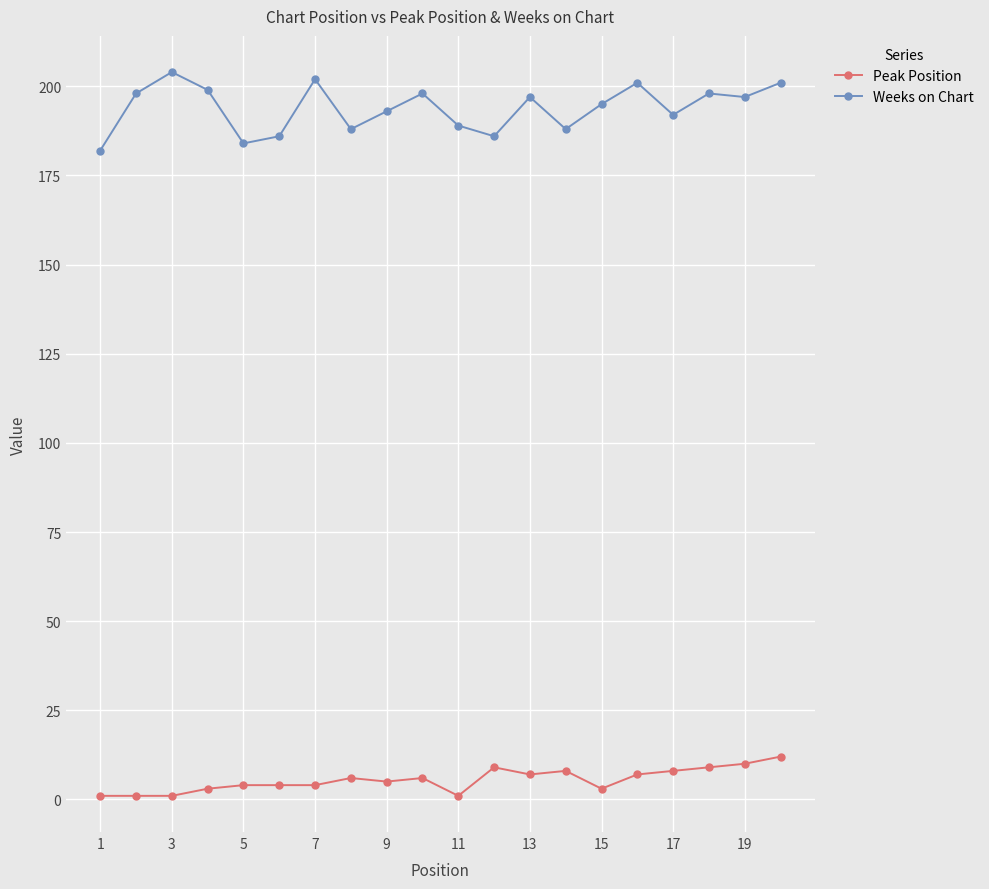

What is the minimum value shown in the chart?

1